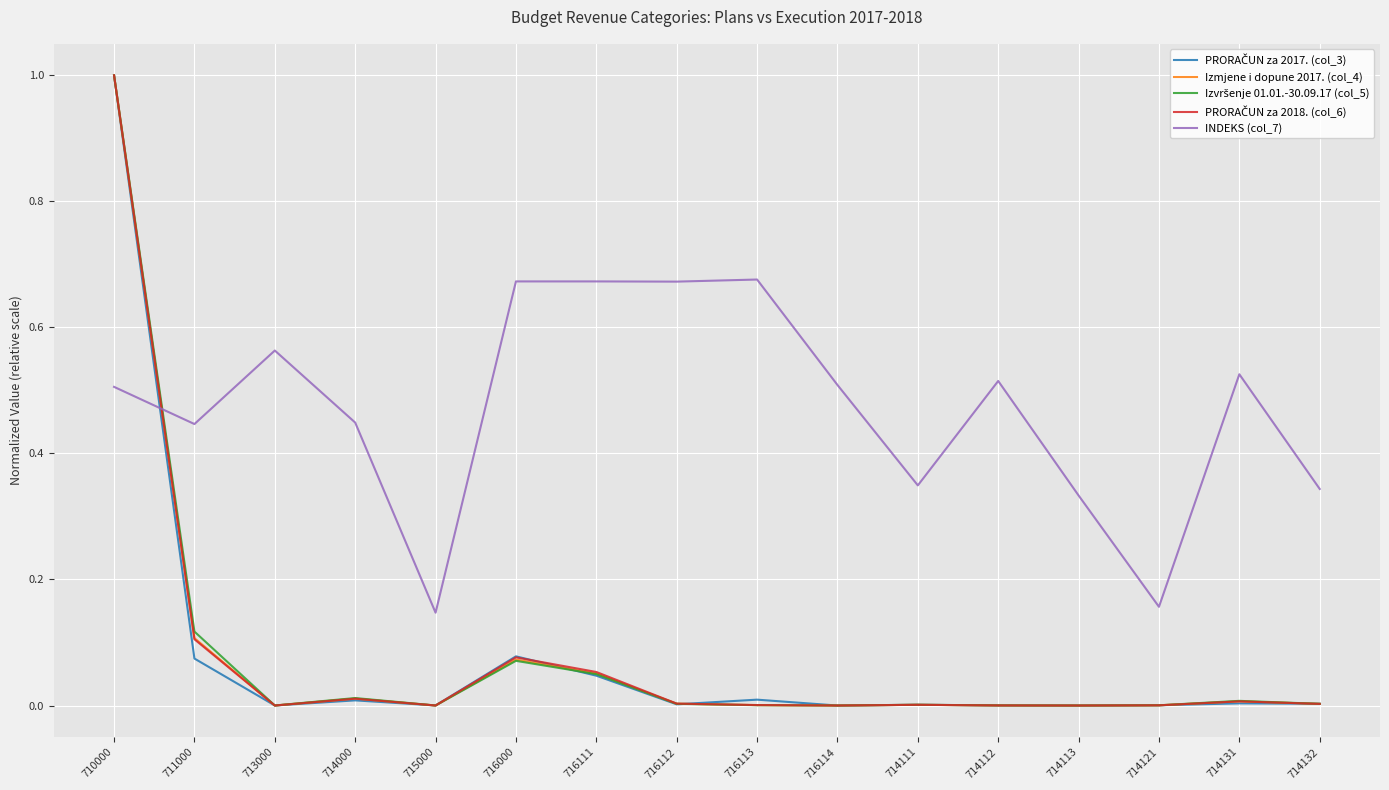

Which label corresponds to the largest value in the chart?

710000